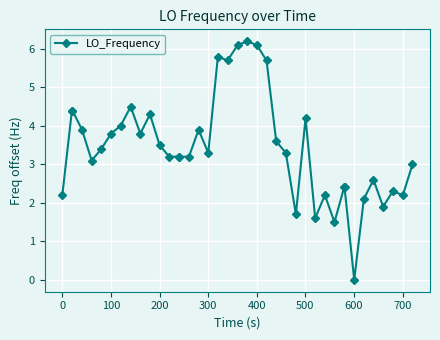

What is the difference between the maximum and second lowest values?

4.7